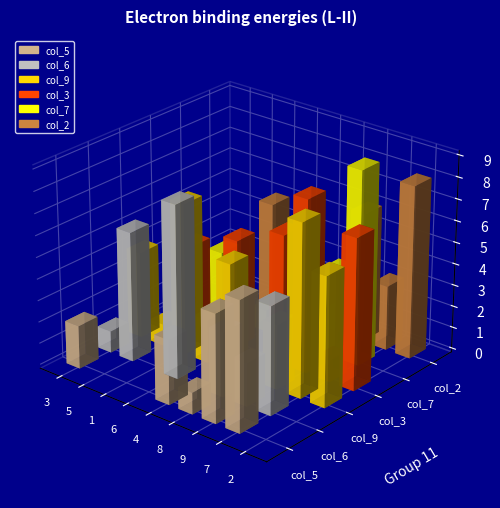

Which category has the lowest value in the col_3 series?

3